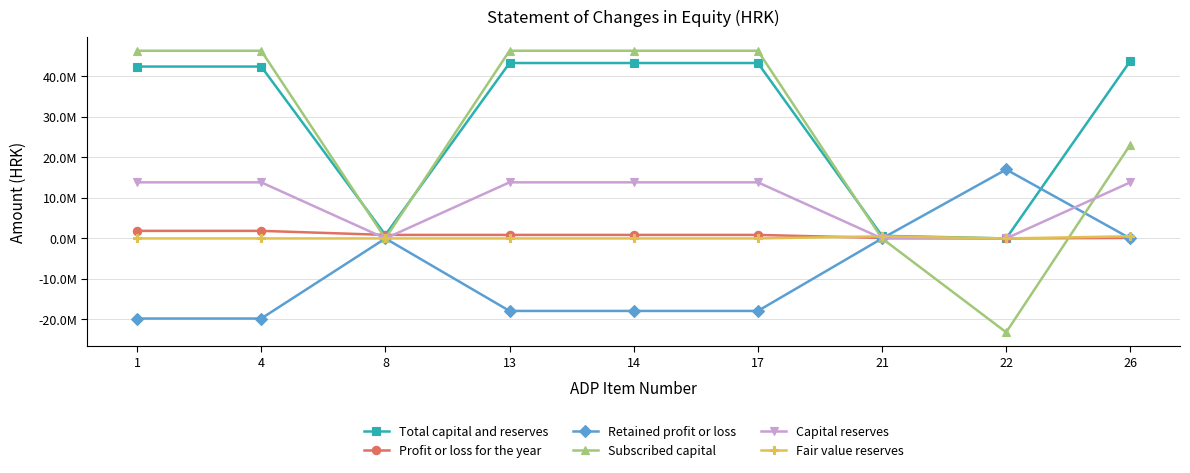

Reading left to right, list all the values displayed in this chart.

Total capital and reserves: 42454276	42454276	873255	43327531	43327531	43327531	655965	0	43844176
Profit or loss for the year: 1874402	1874402	873255	873255	873255	873255	127279	0	127279
Retained profit or loss: -19778307	-19778307	0	-17903905	-17903905	-17903905	0	17030650	0
Subscribed capital: 46357000	46357000	0	46357000	46357000	46357000	0	-23178500	23178500
Capital reserves: 13860181	13860181	0	13860181	13860181	13860181	0	0	13860181
Fair value reserves: 0	0	0	0	0	0	528686	0	528686